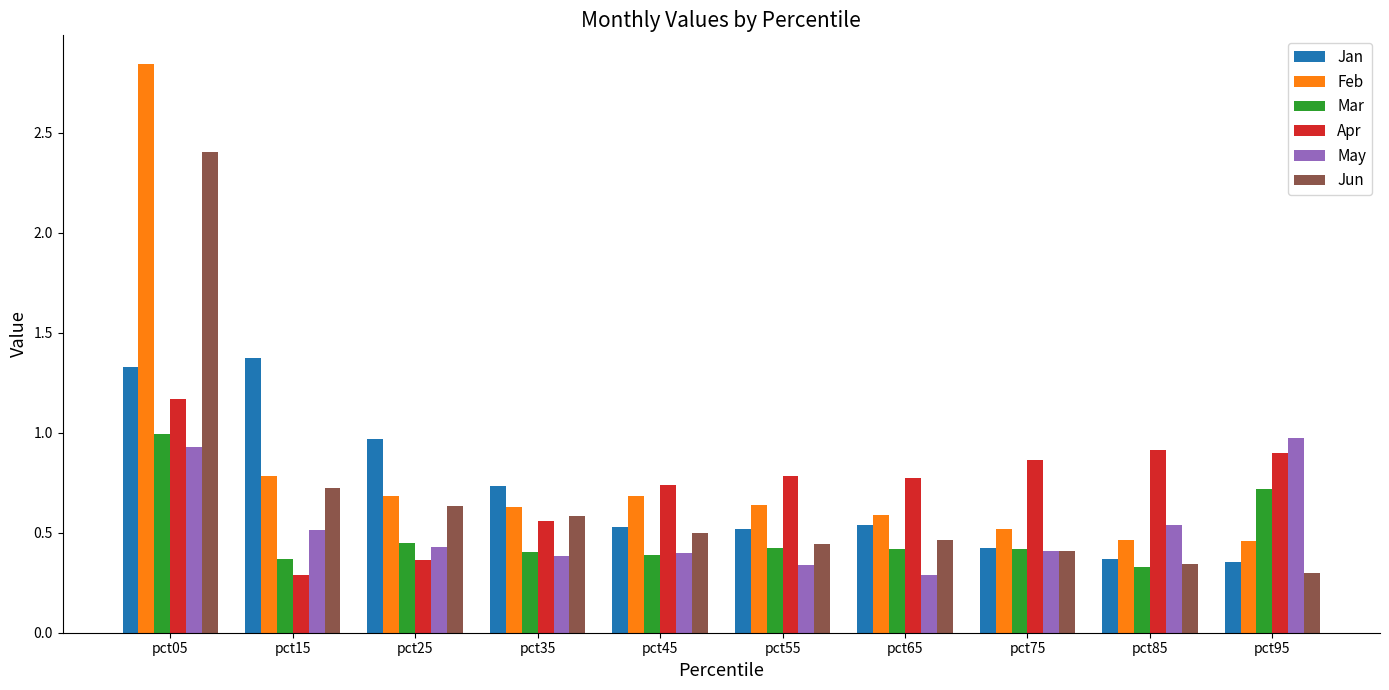

What is the sum of the Jun values at pct75 and pct85?

0.8